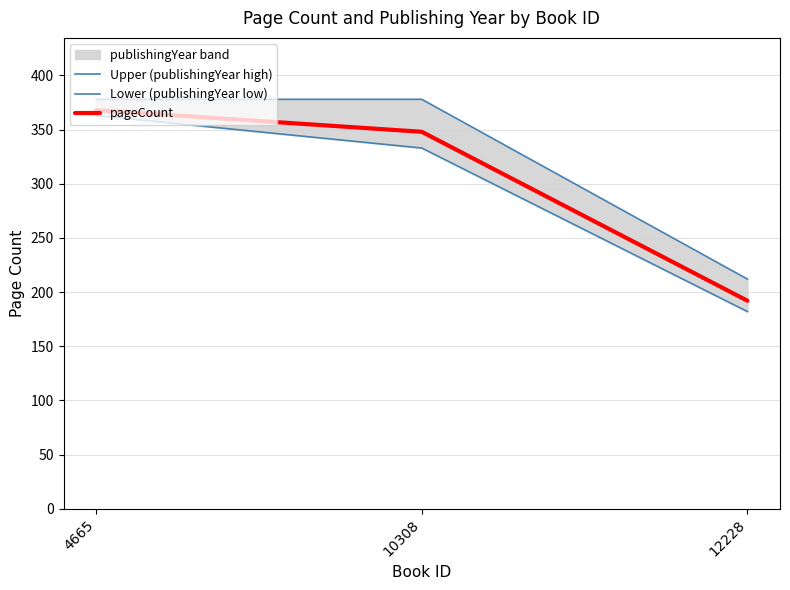

How many lines are shown in the chart?

3